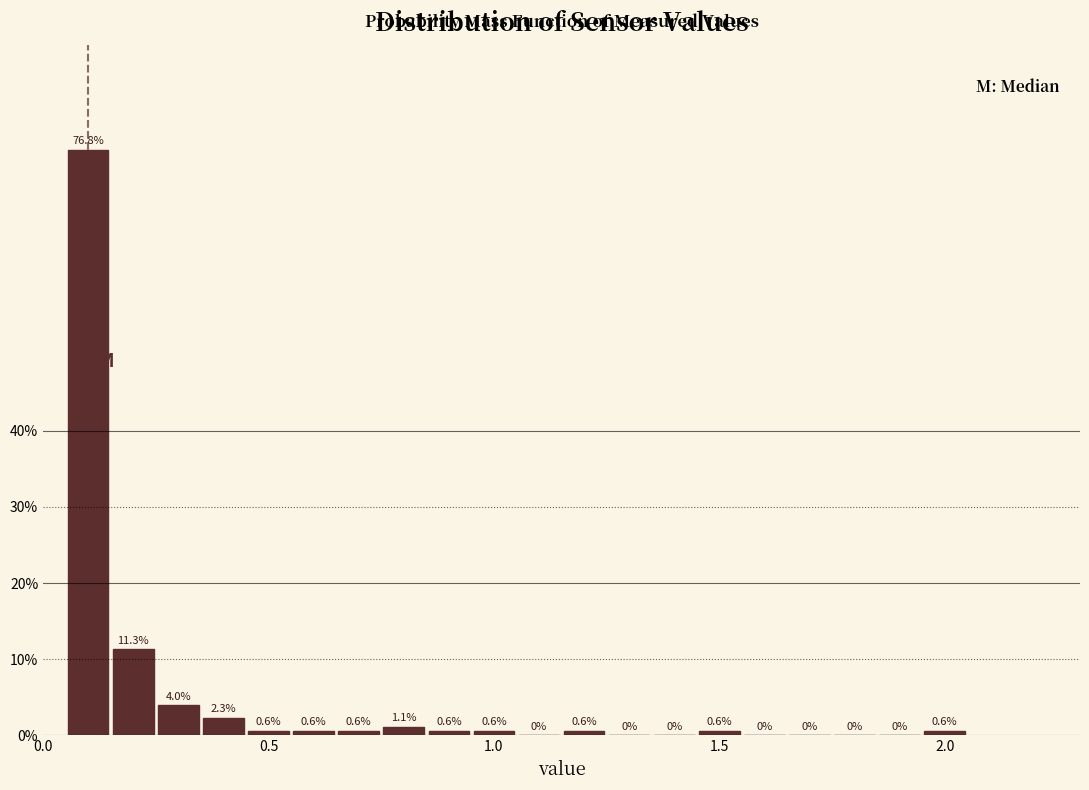

Around what value on the x-axis is the tallest bar? Give the approximate position of its centre, as read against the axis.

0.10